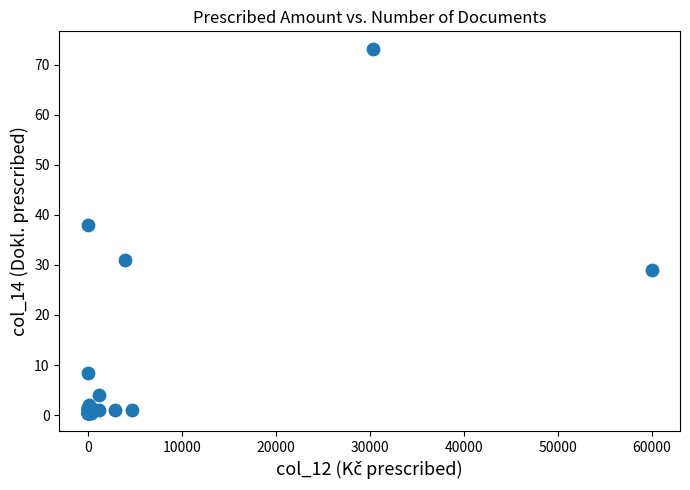

What Y value in the scatter plot is closest to 36?

38.0